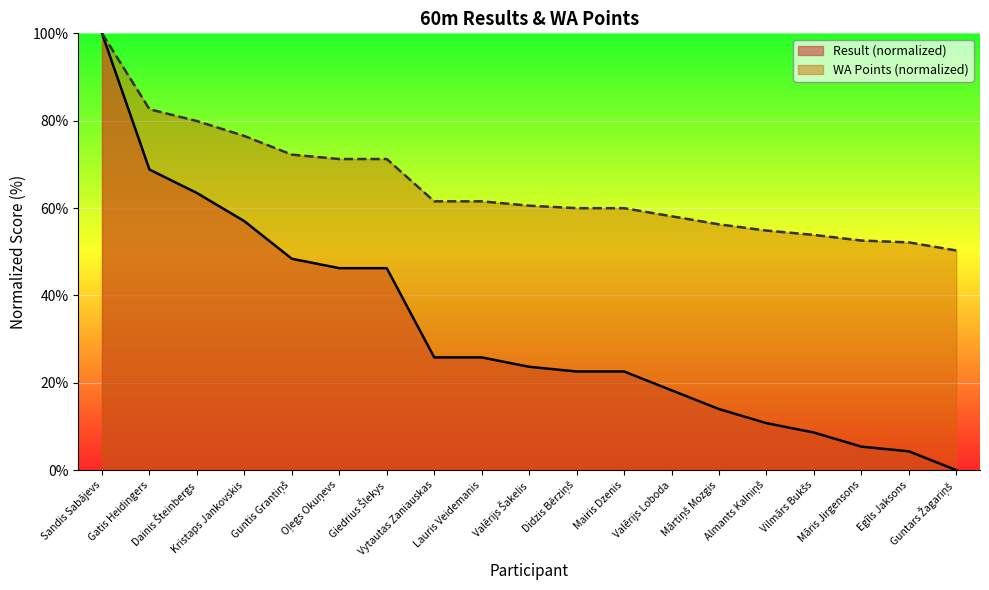

The Result series shows 30.0 at Dainis Šteinbergs. True or false?

False